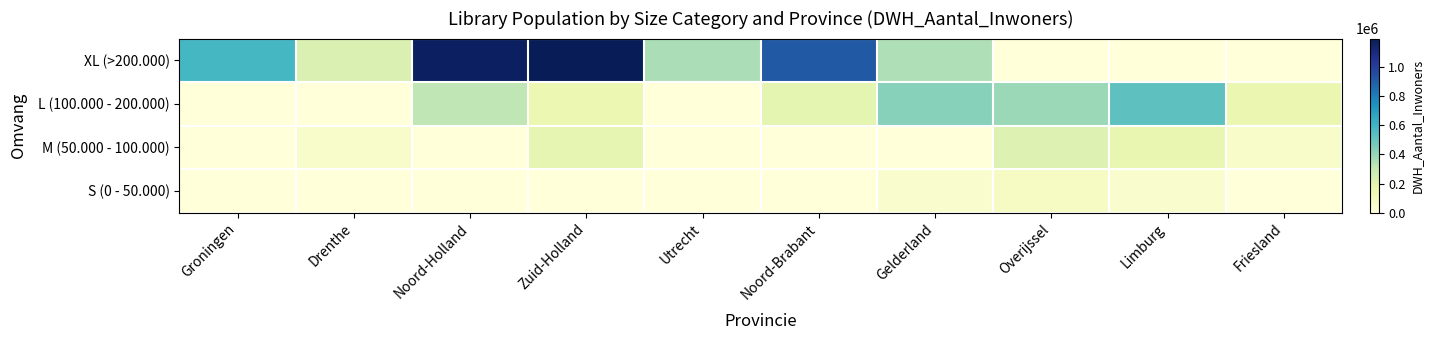

What is the total value across all series at Limburg?

739316